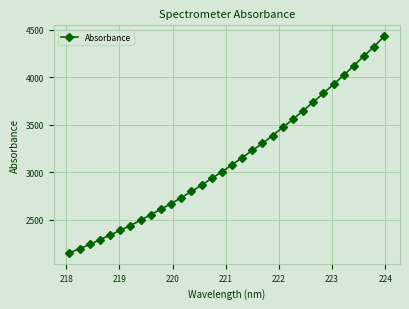

True or false: there are more than 2 points higher than both neighbors.

False